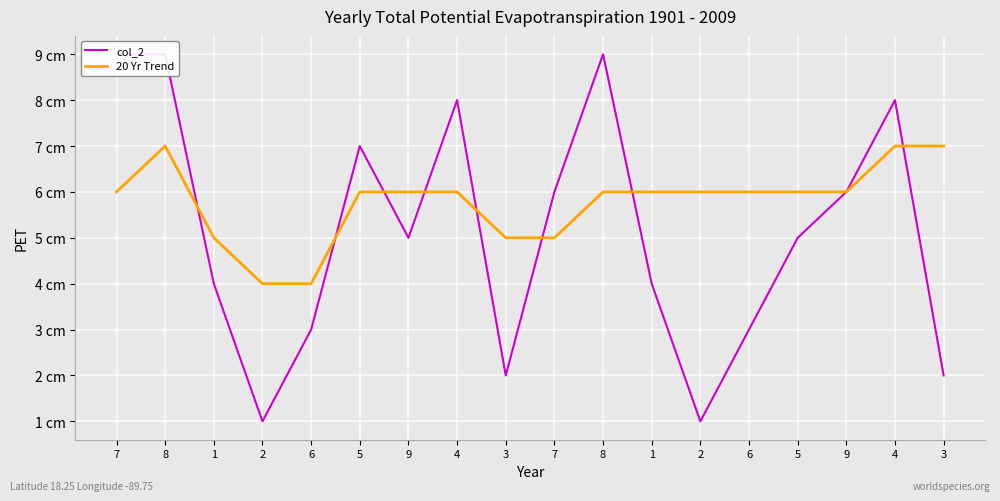

What is the average value of the 20 Yr Trend series?

6